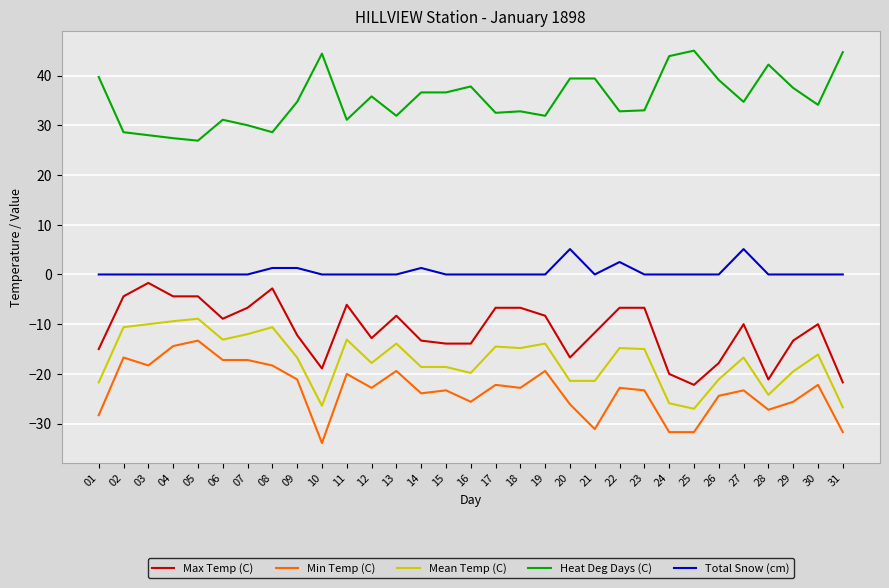

What is the highest value of the Max Temp (C) series?

-1.7